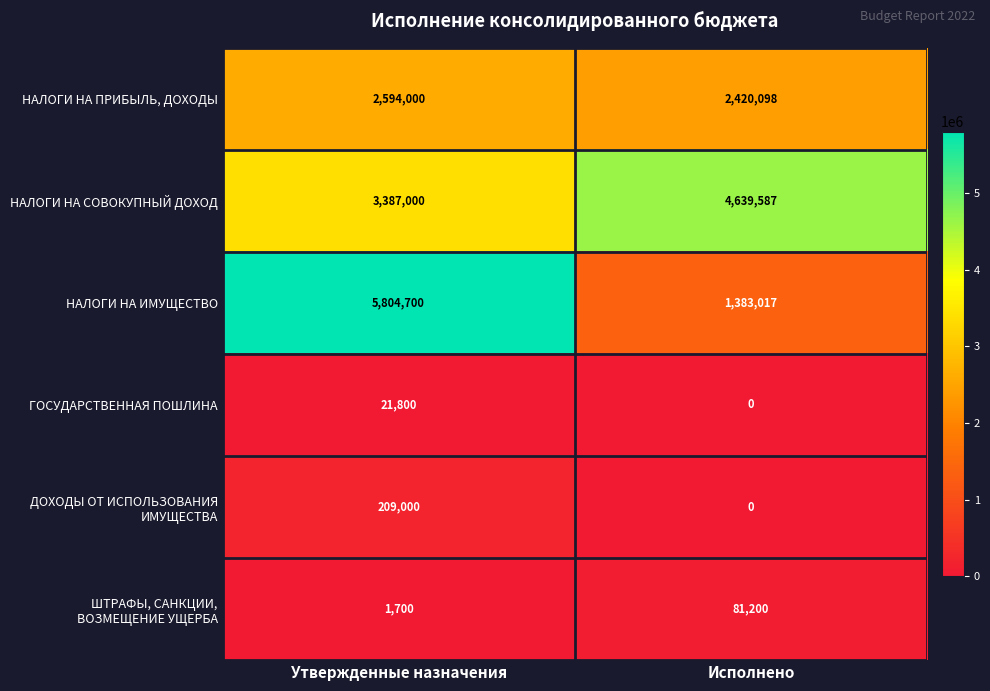

Where is НАЛОГИ НА ИМУЩЕСТВО nearest to the value 3593858?

Исполнено